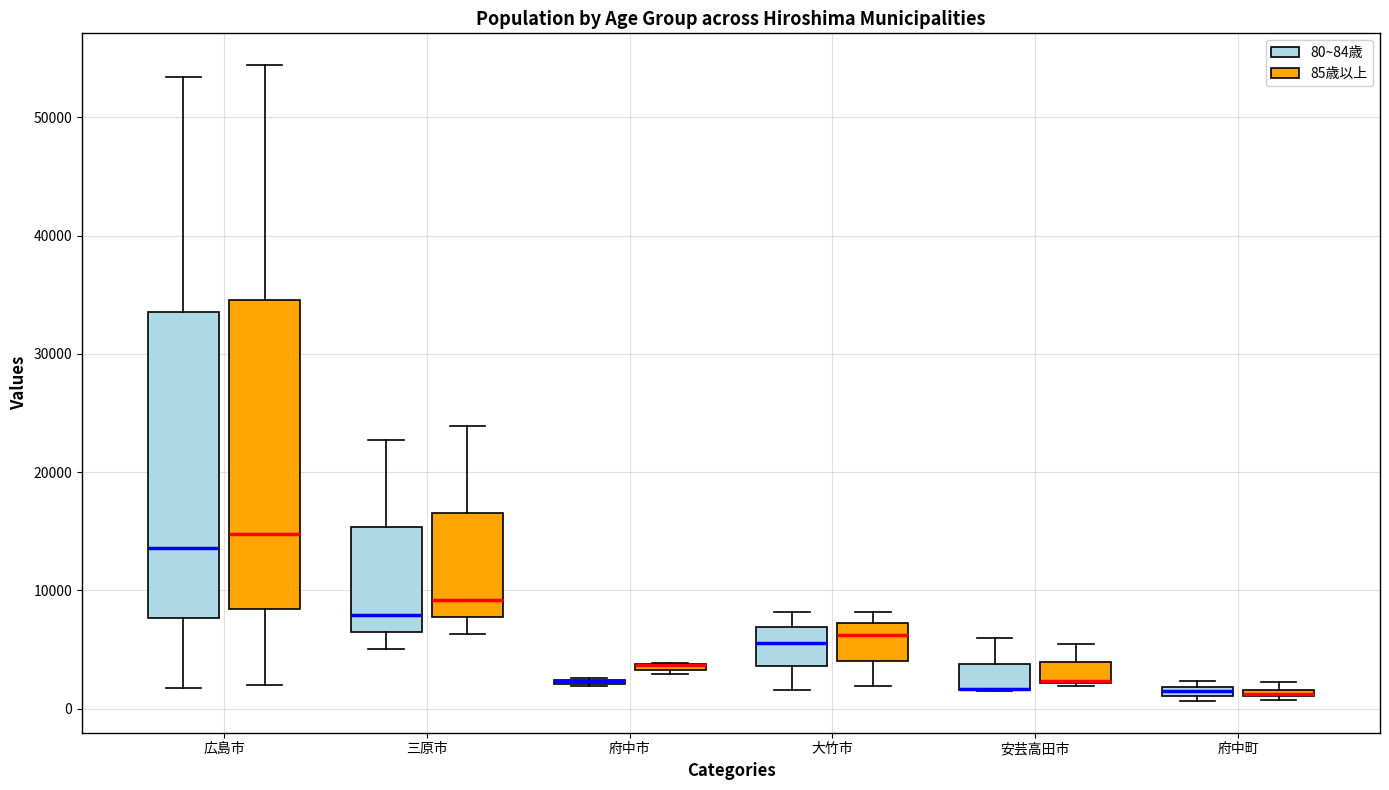

Where is the lower edge of the box for 府中町 (85歳以上) on the y-axis? The values are not printed on the chart, so give them approximately, as read against the axis.

1000